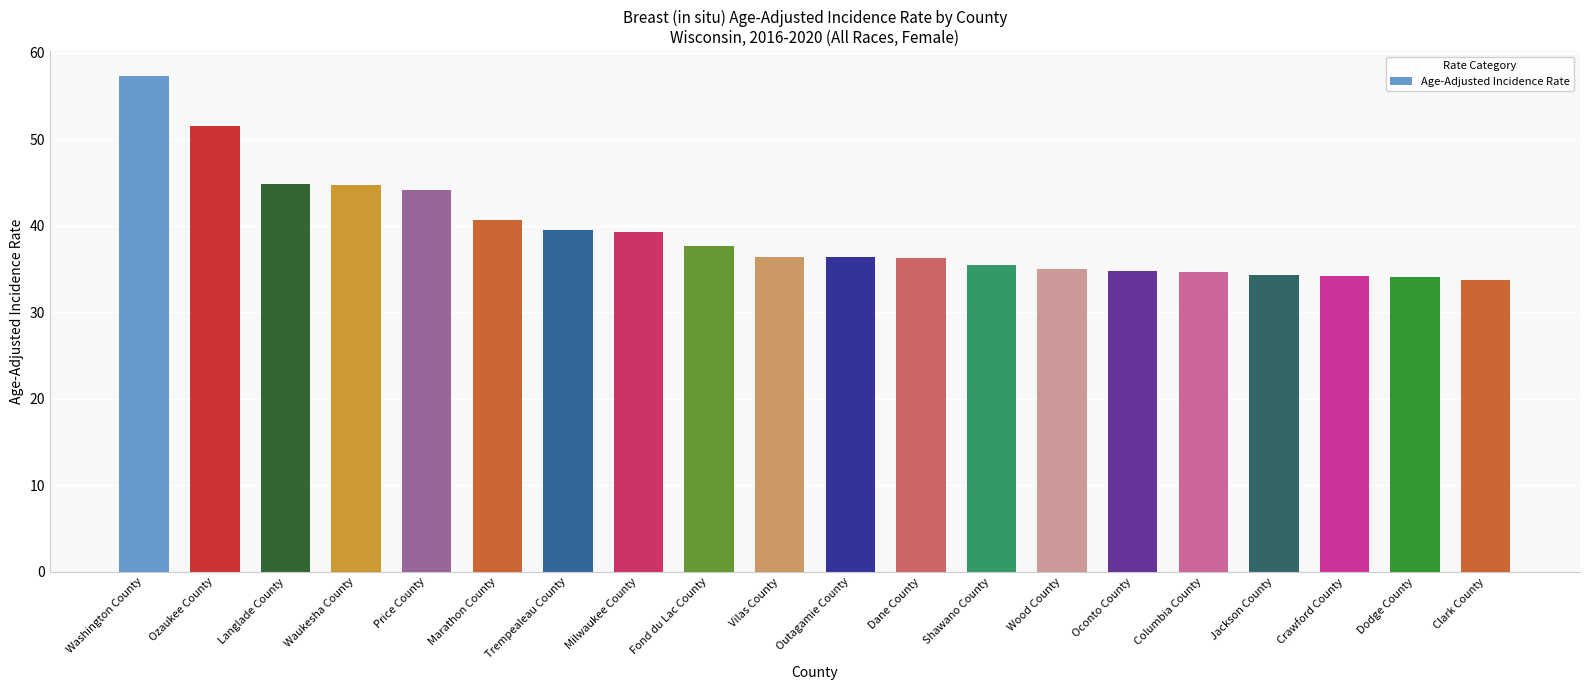

The value at Marathon County is 40.6. True or false?

True